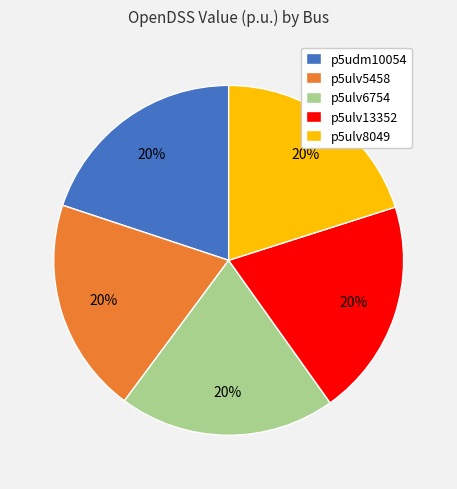

Is it true that p5ulv6754 is 20% of the pie?

True